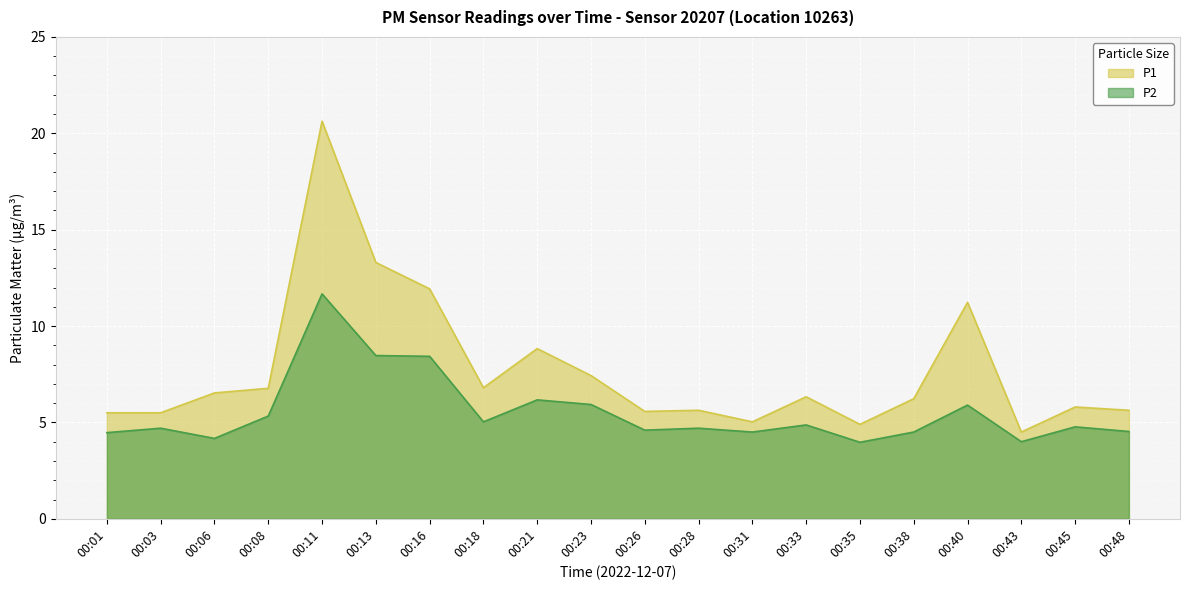

What is the minimum value shown in the chart?

4.0